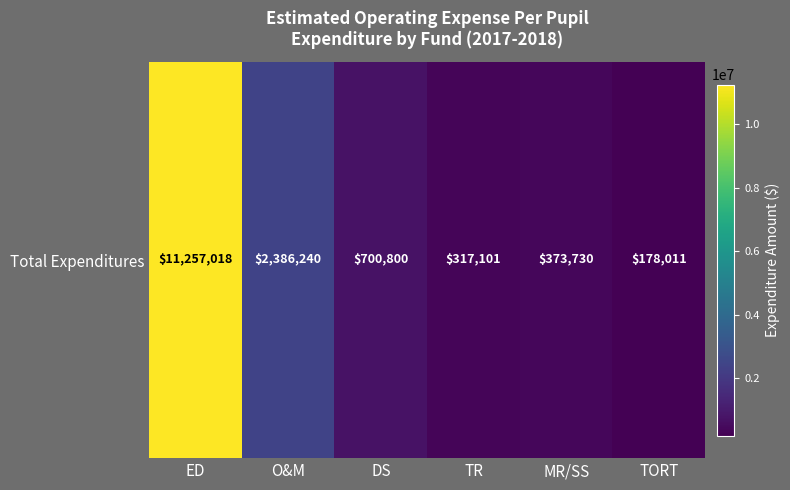

What is the sum of all values?

15212900